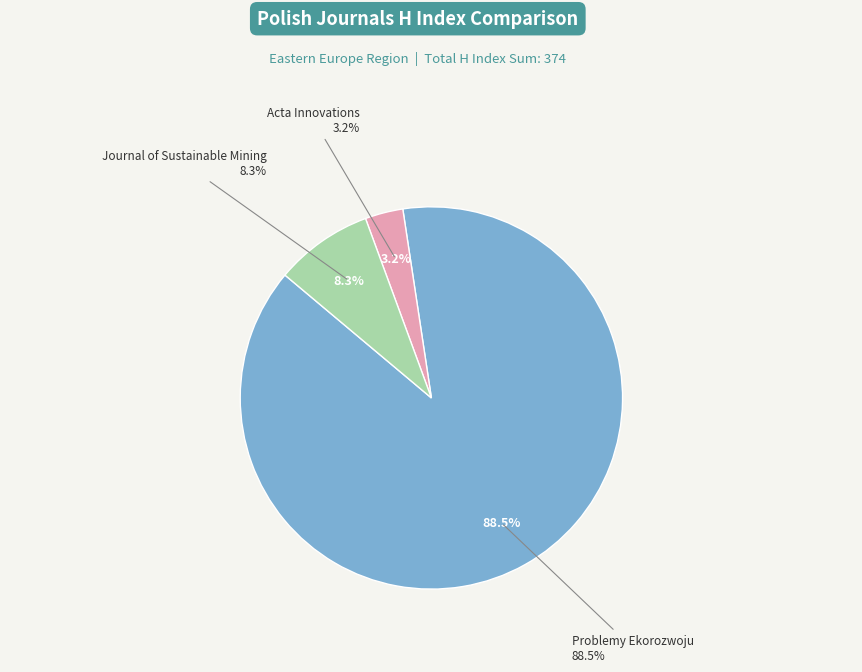

What is the largest slice in the pie chart?

Problemy Ekorozwoju